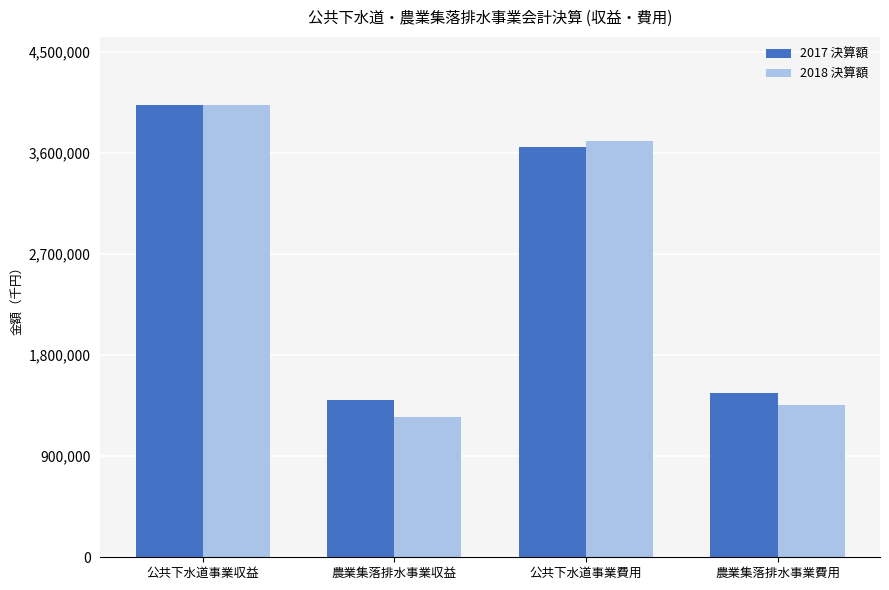

What is the difference between the maximum and minimum values in the 2017 決算額 series?

2627620